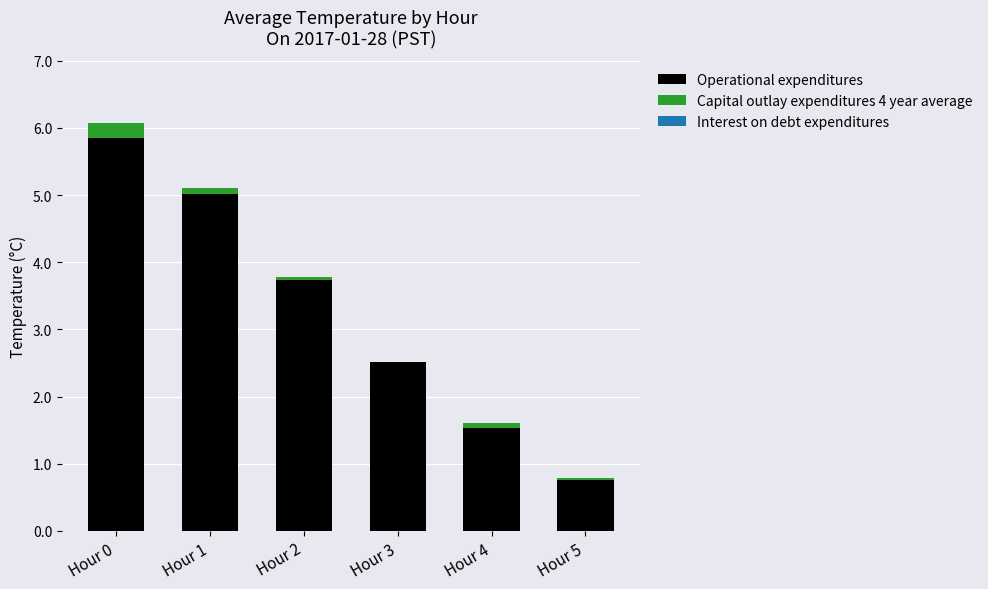

What is the sum of all Operational expenditures values?

19.4